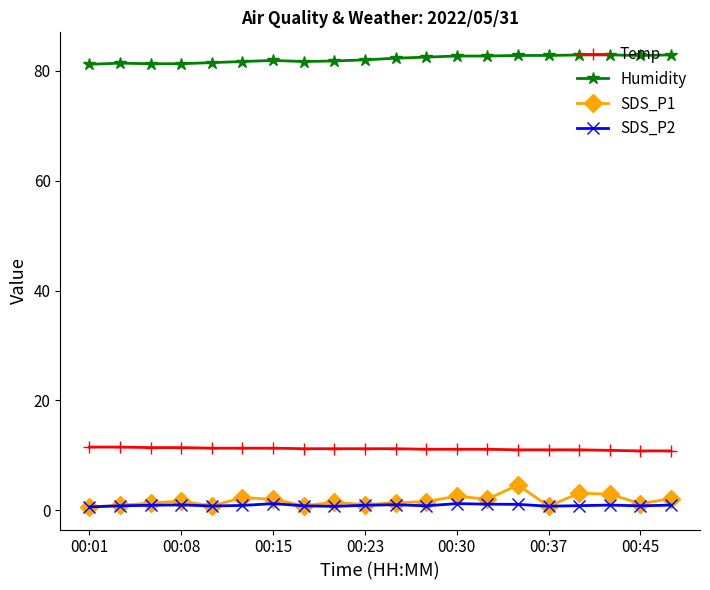

What is the value of the Humidity point at the 14th from the left?

82.7